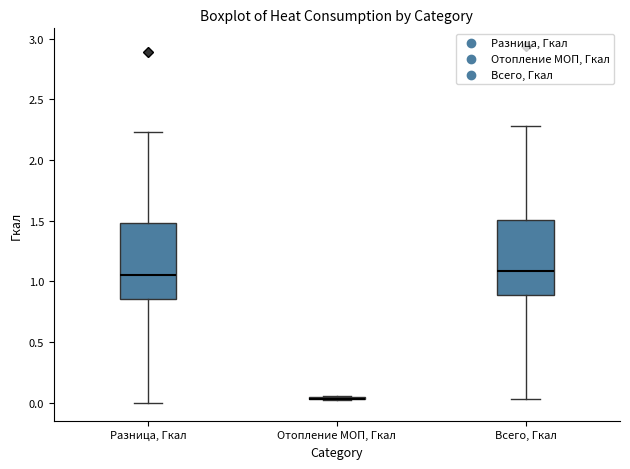

Reading left to right, transcribe this box plot: for each box, give where its median line is, the range the box spans, and where its two whiskers end, as read against the y-axis. The values are not printed on the chart, so give them approximately, as read against the axis.

Разница, Гкал: median 1.05, box 0.85 to 1.50, whiskers 0.00 to 2.25
Отопление МОП, Гкал: box collapsed to a line at 0.05, whiskers 0.05 to 0.05
Всего, Гкал: median 1.10, box 0.90 to 1.50, whiskers 0.05 to 2.30